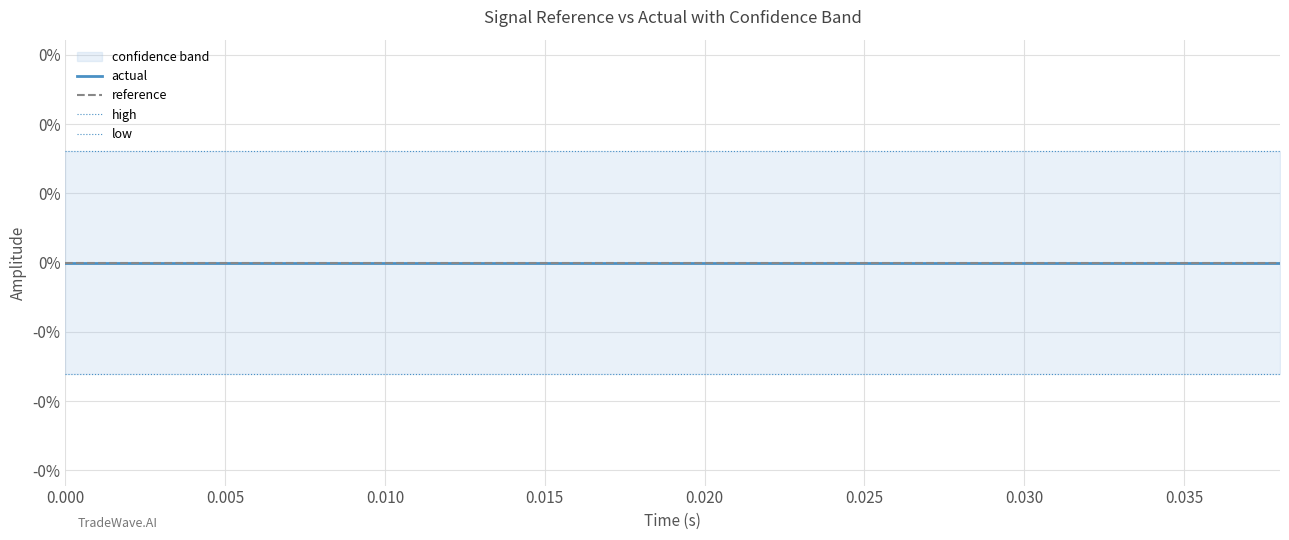

At how many categories does at least one series exceed 0?

20